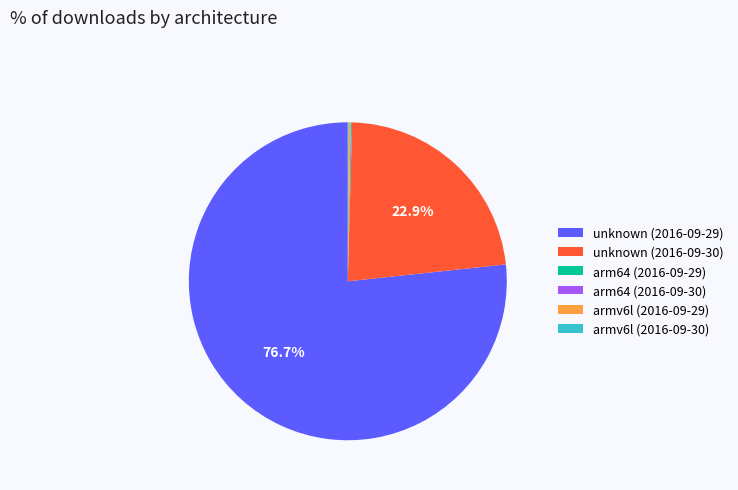

Is there a majority slice in this chart?

Yes